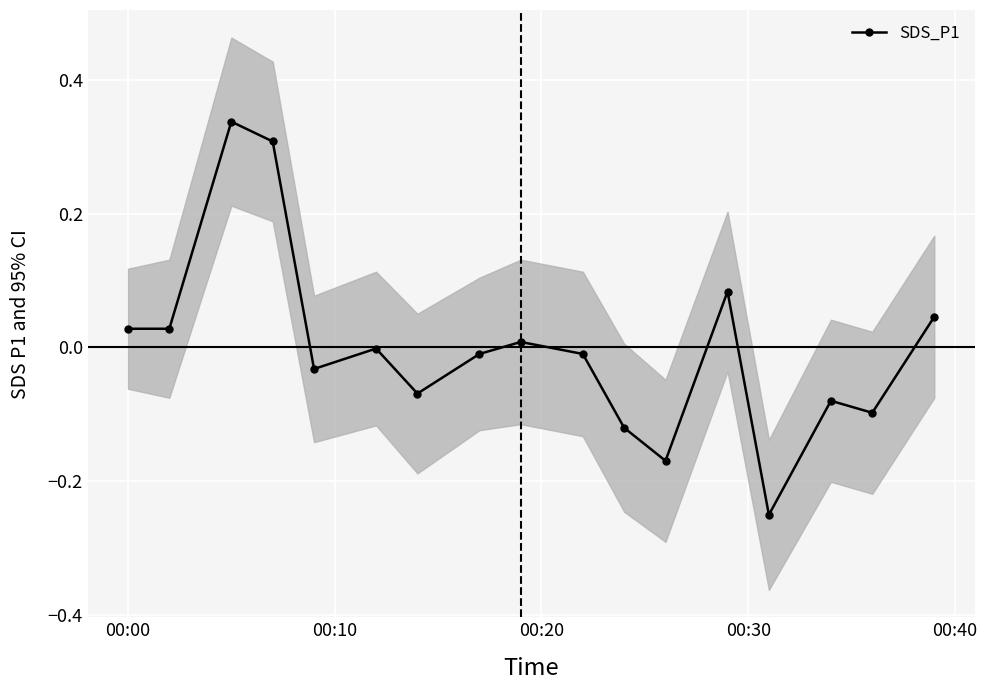

How many interior local peaks does the SDS_P1 series have?

5